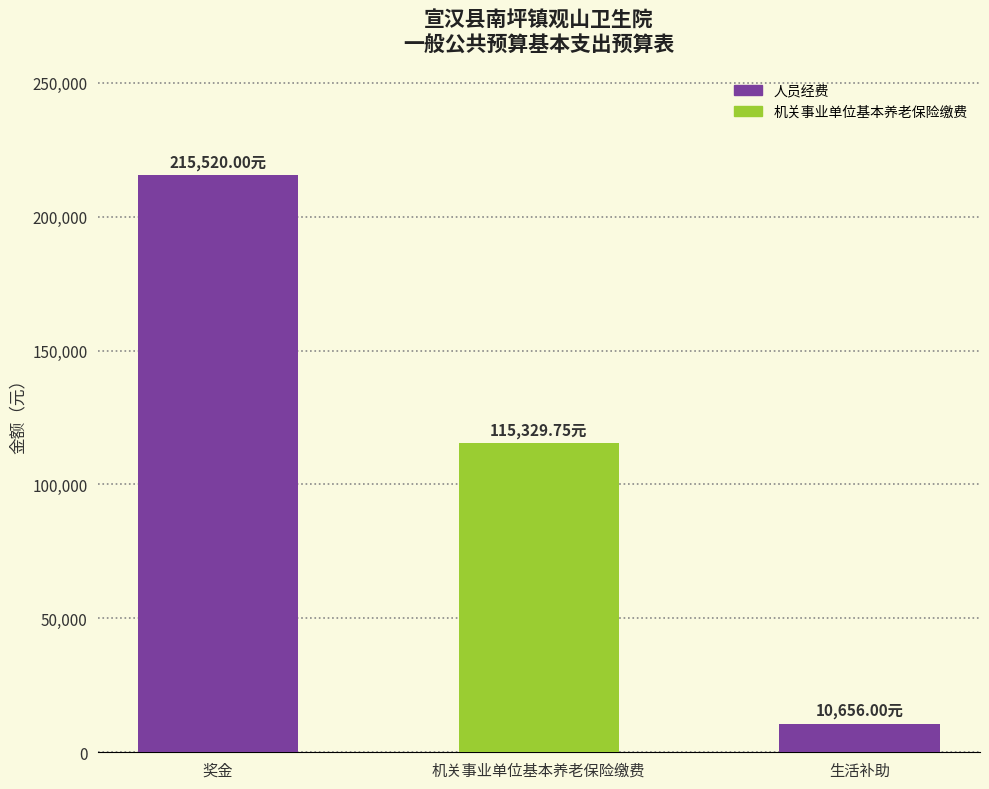

Between 生活补助 and 机关事业单位基本养老保险缴费, which is larger?

机关事业单位基本养老保险缴费